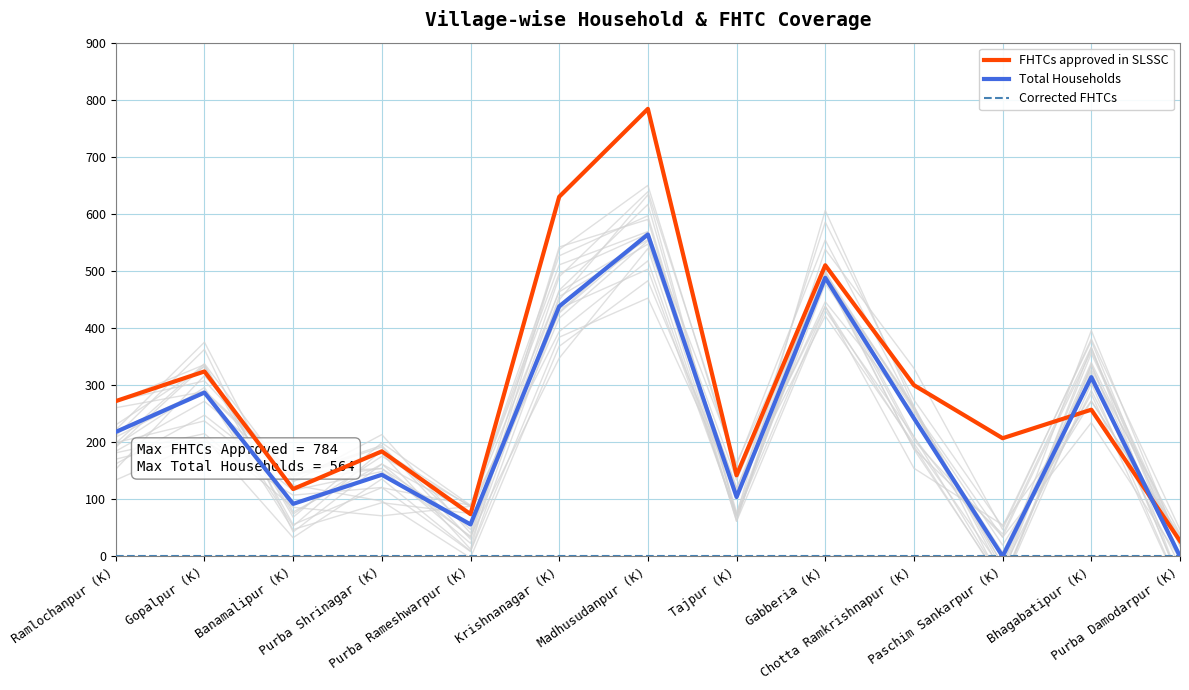

What position from the left is Krishnanagar (K)?

6